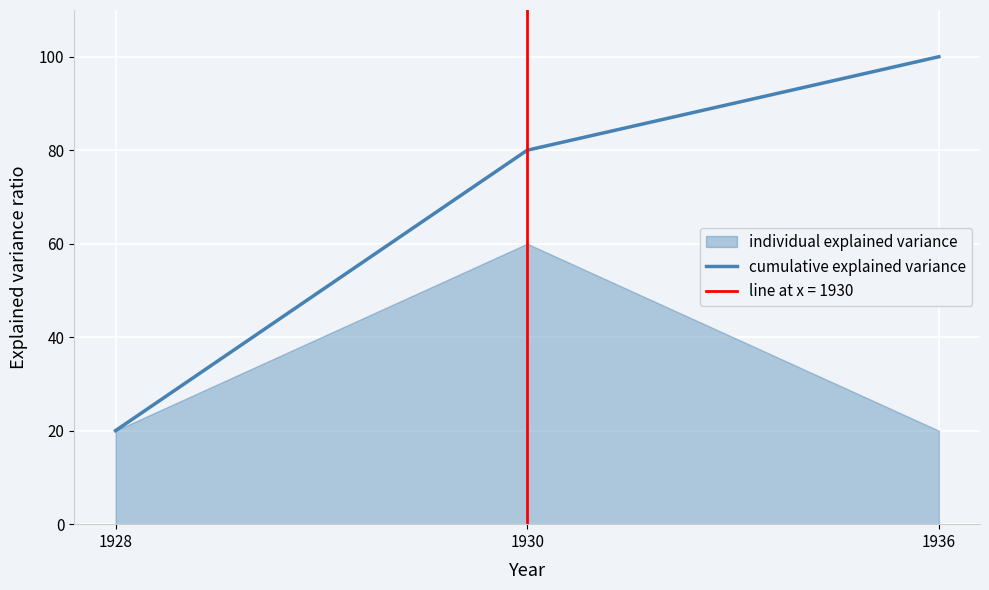

What is the smallest value displayed?

20